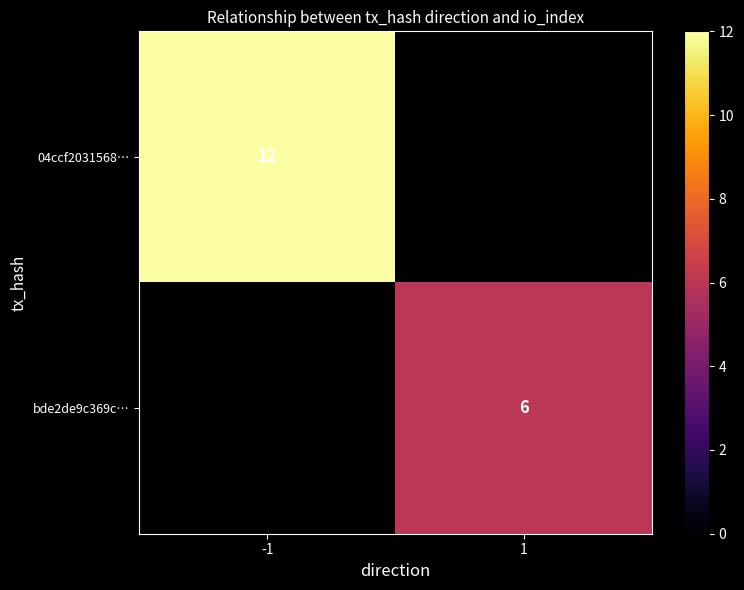

Is the value of bde2de9c369c… at 1 greater than the value of 04ccf2031568… at -1?

No